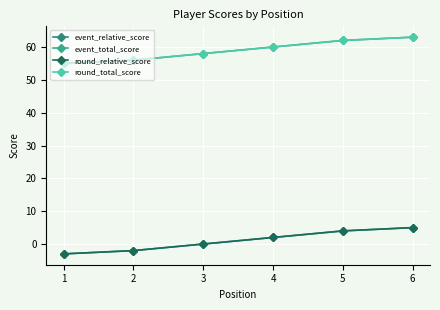

Is this an area chart (filled region under the line)?

No